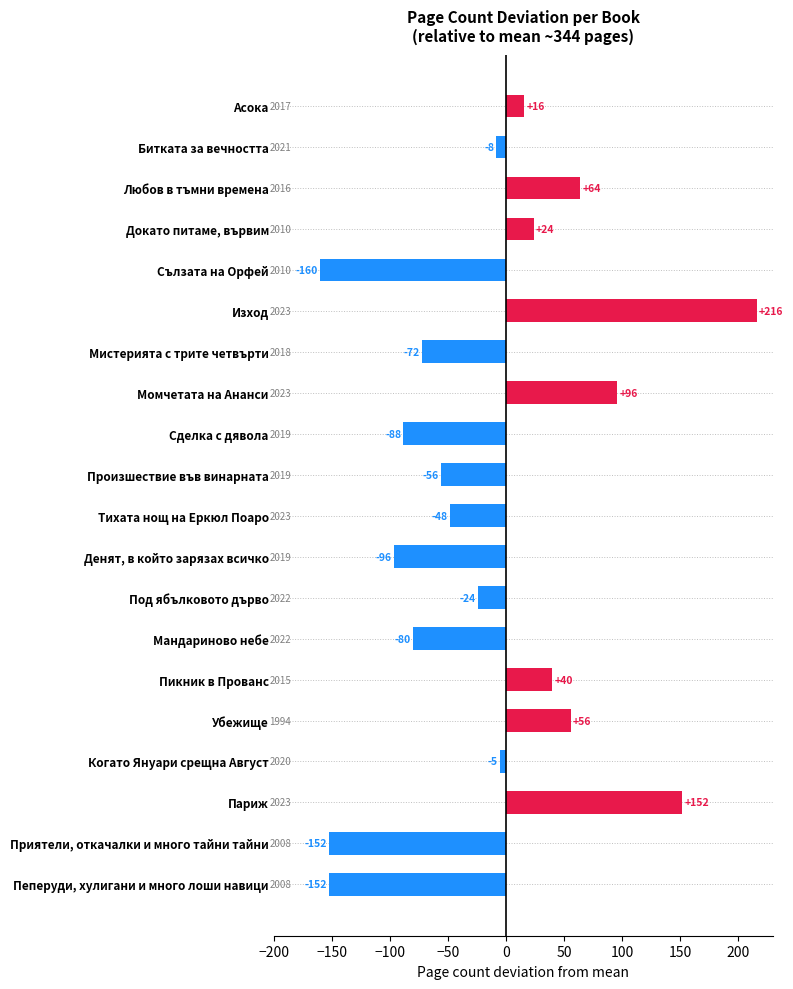

How many bars are there in total?

20